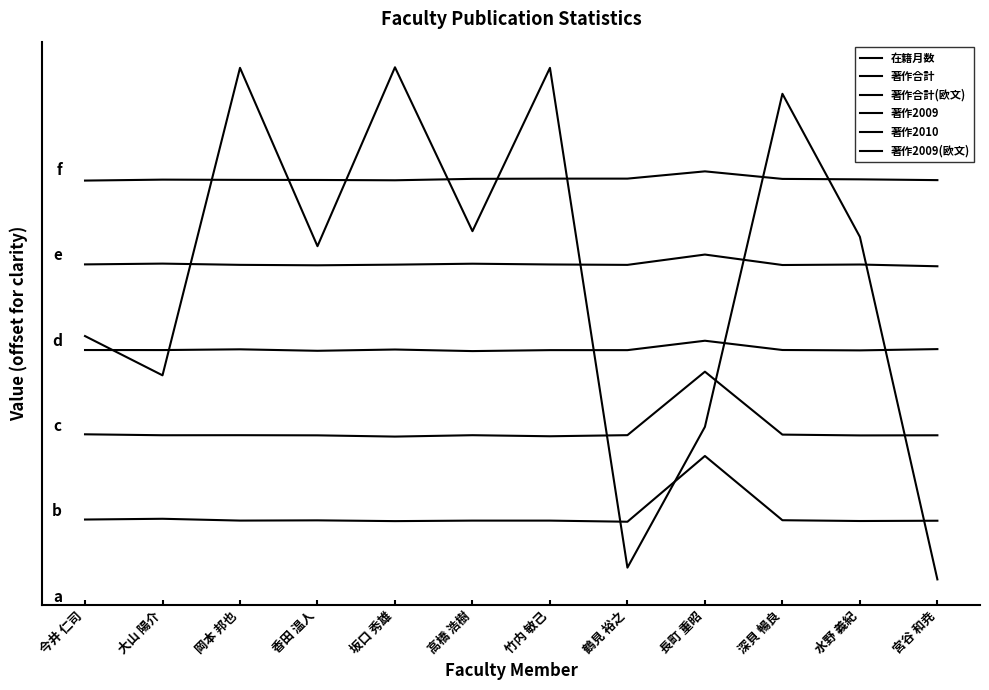

At which category does the chart reach its minimum across all series?

宮谷 和尭